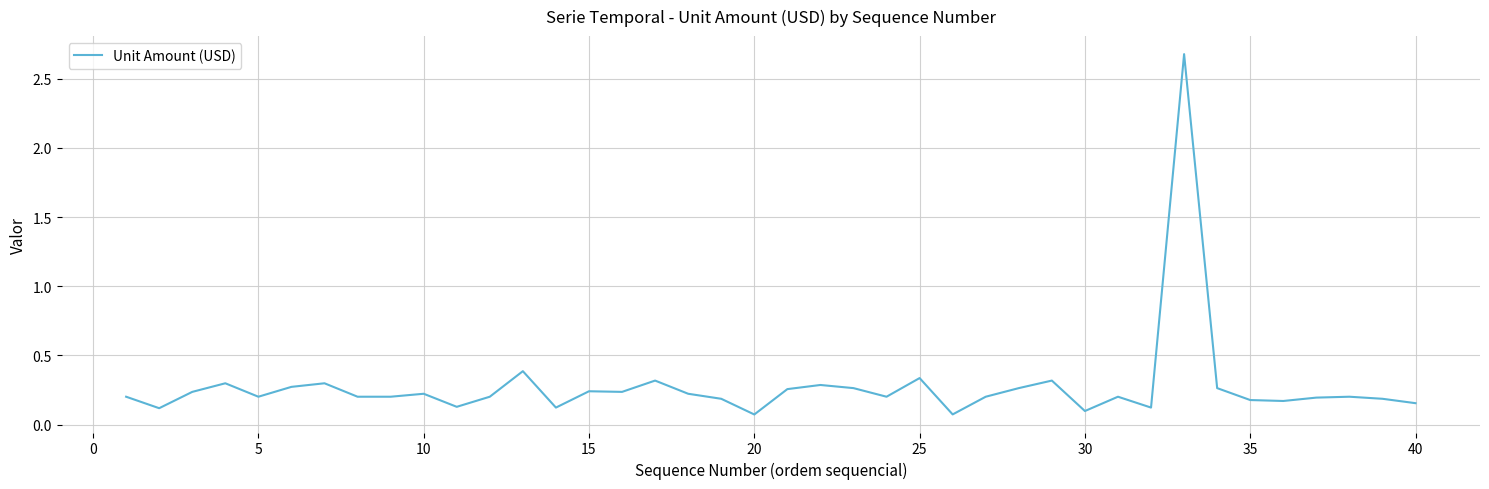

Is this an area chart (filled region under the line)?

No